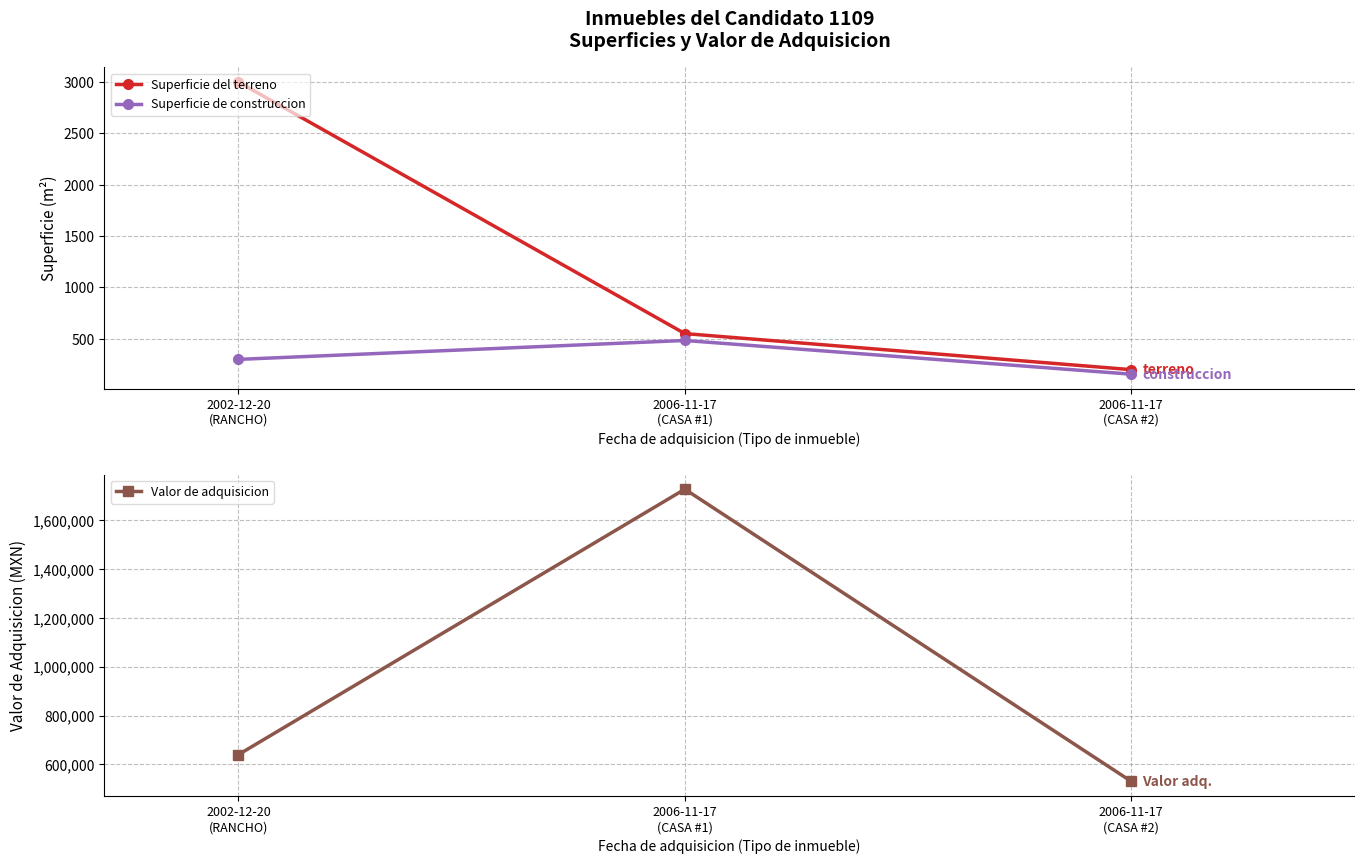

Between 2006-11-17
(CASA #2) and 2002-12-20
(RANCHO), which is larger?

2002-12-20
(RANCHO)